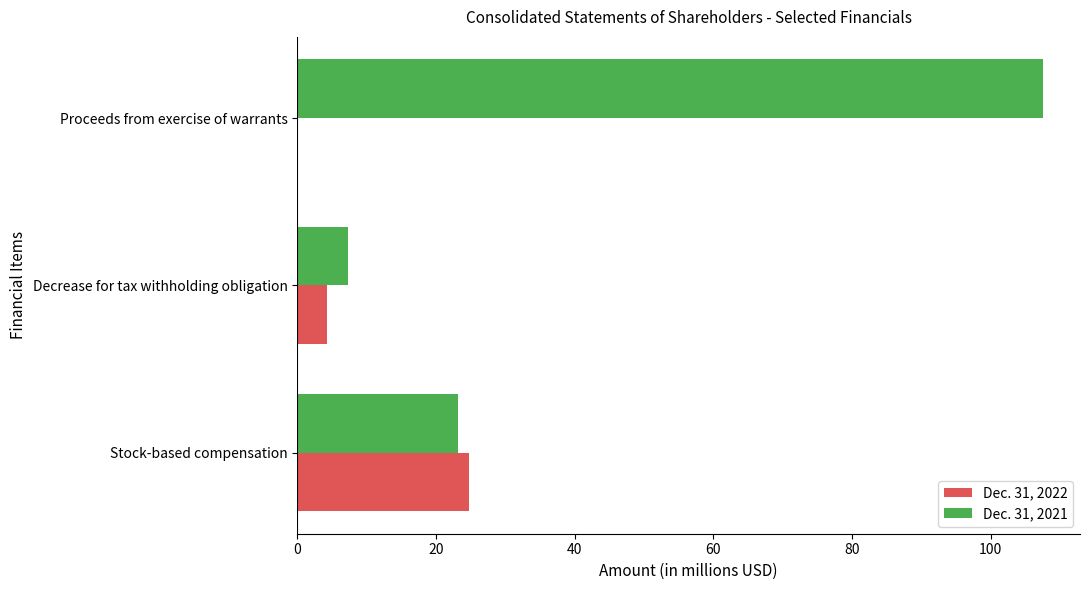

At which label does Dec. 31, 2021 reach its peak?

Proceeds from exercise of warrants